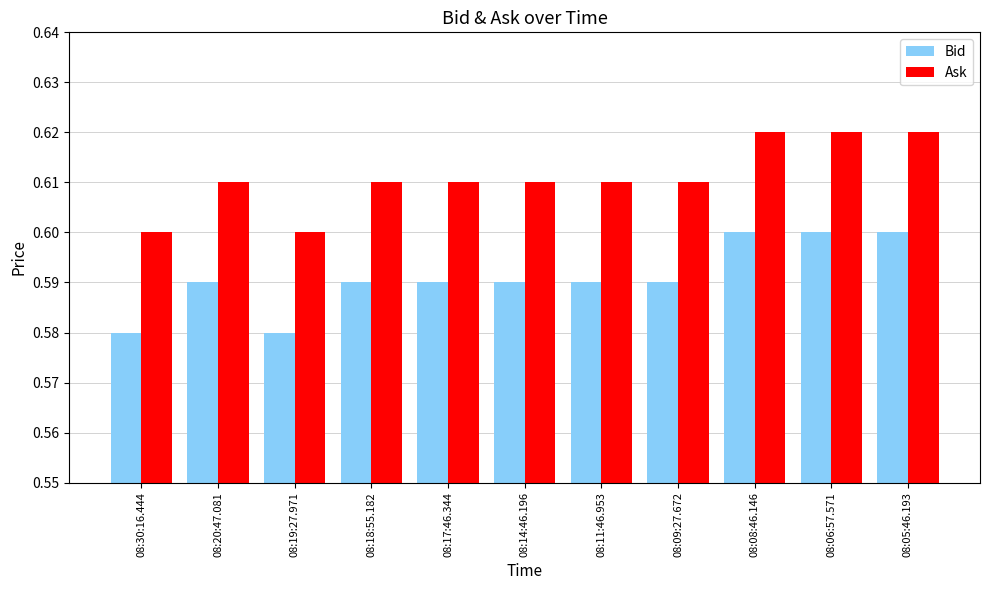

True or false: Ask has a value of 0.6 at 08:18:55.182.

True